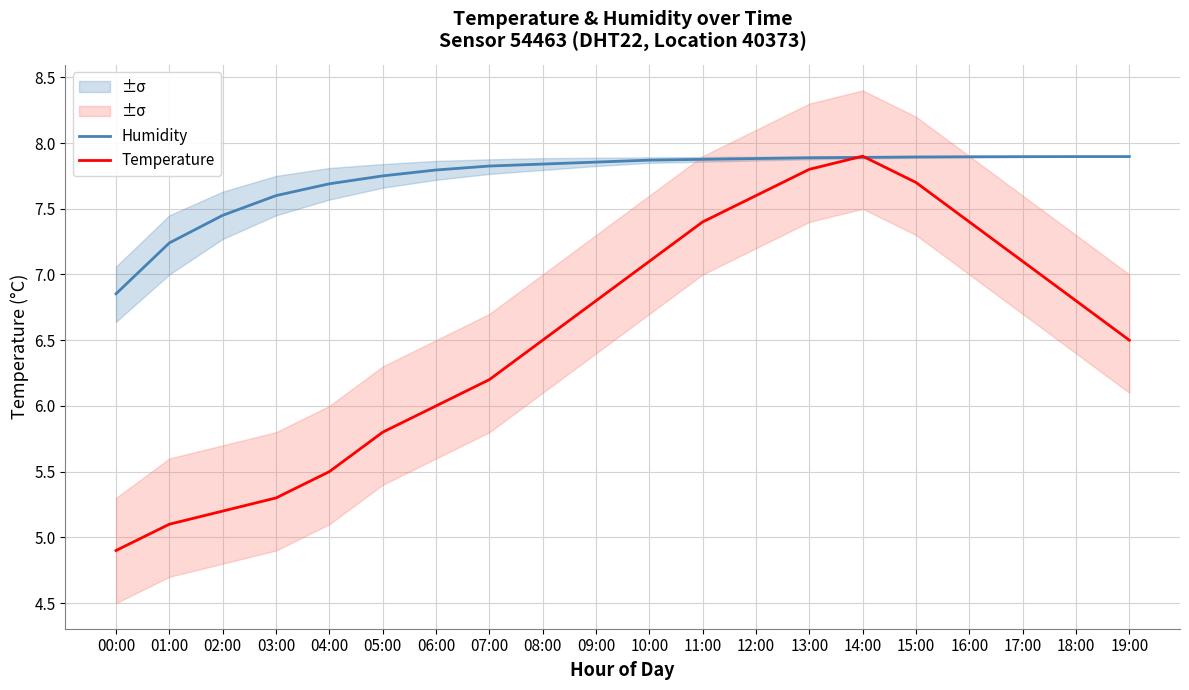

True or false: Temperature and Humidity cross at least once.

True